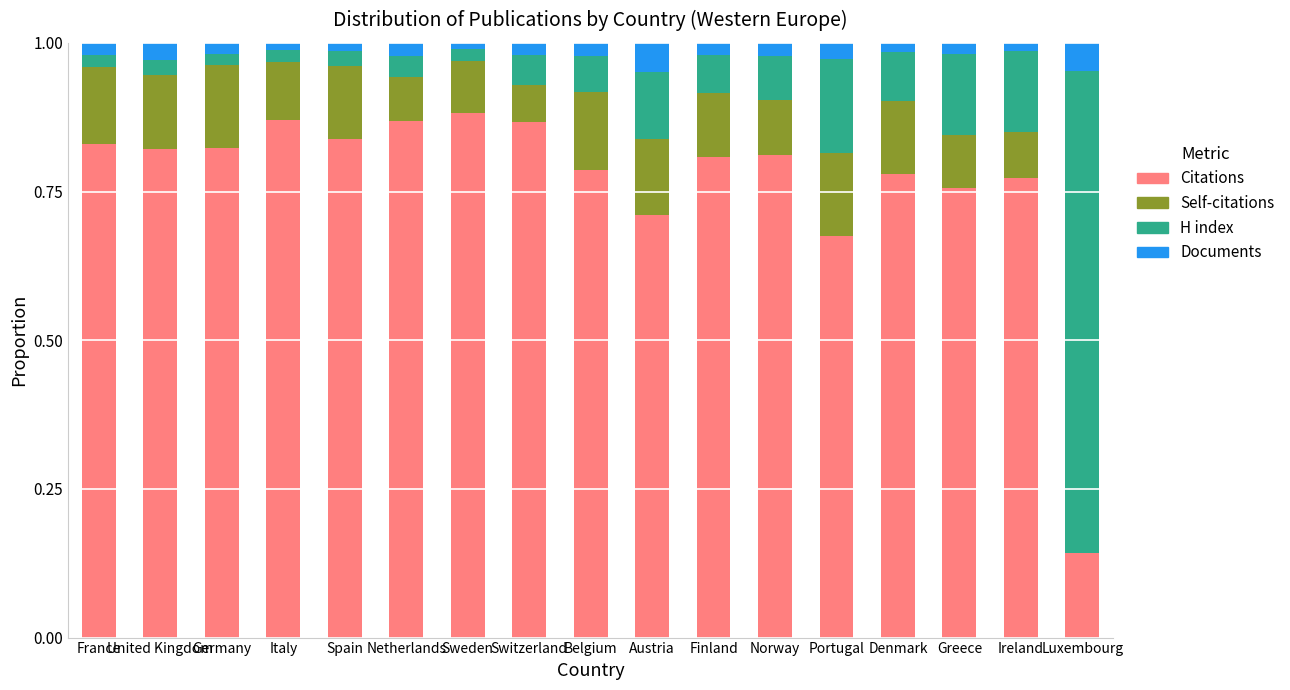

What are all the series names shown in the legend?

Citations, Self-citations, H index, Documents